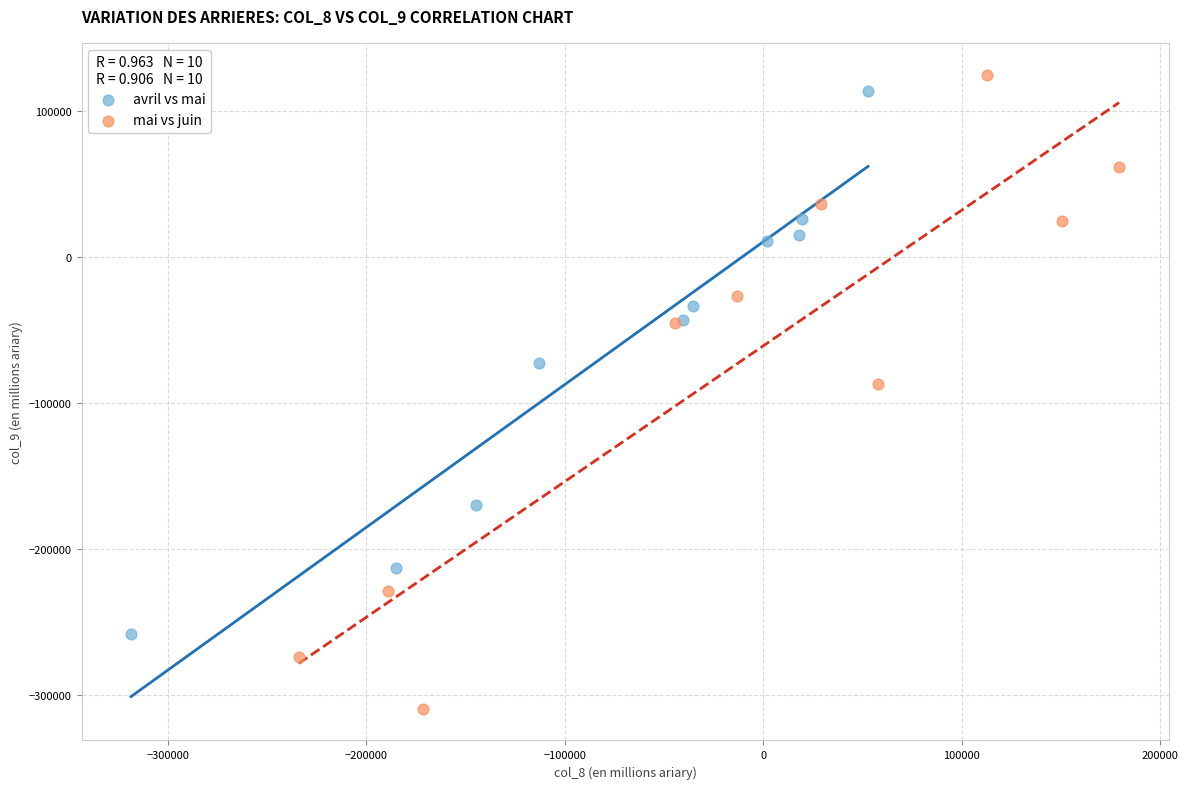

Which series has the largest Y range (max minus min)?

mai vs juin